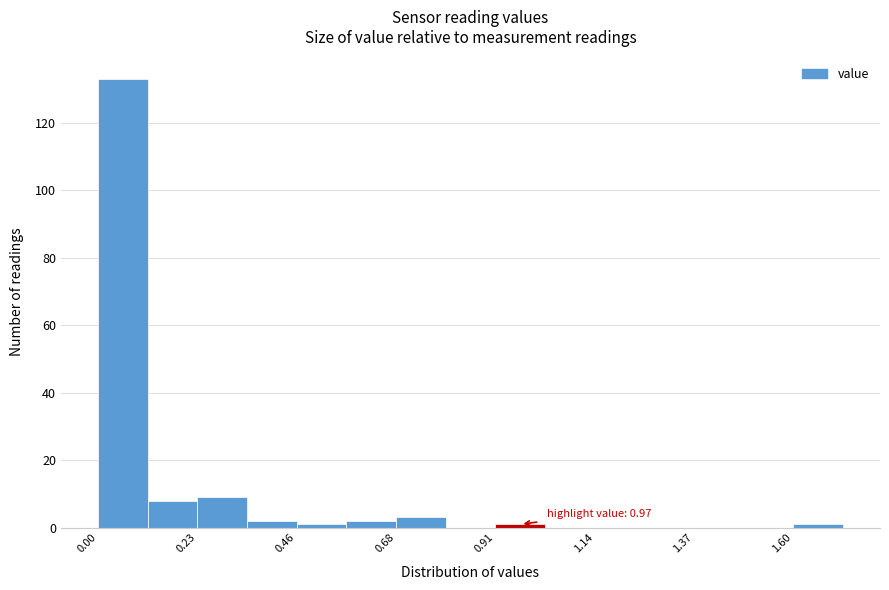

Read against the x-axis, roughly where is the centre of the tallest bar?

0.05